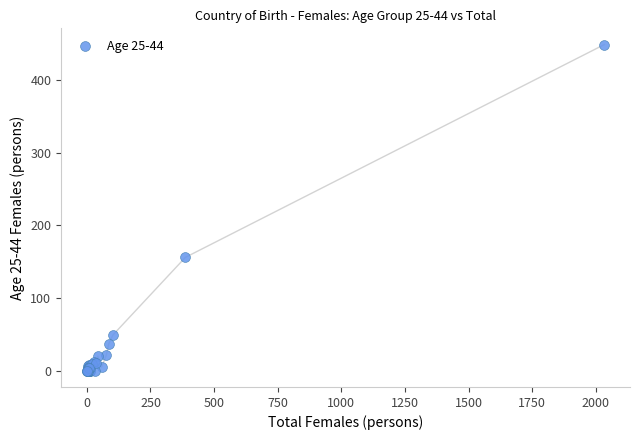

What Y value in the scatter plot is closest to 224?

156